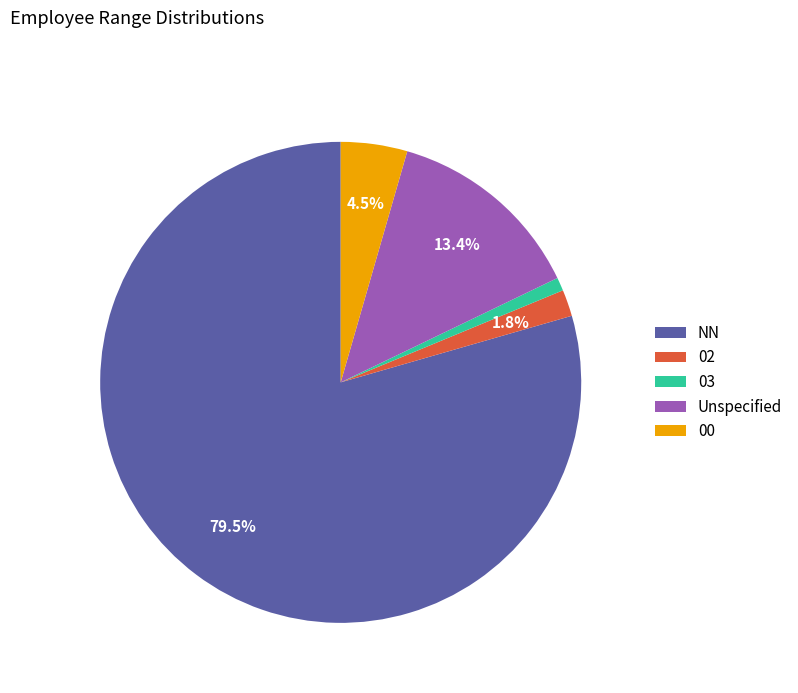

Do 02 and 03 together represent more than half of the pie?

No